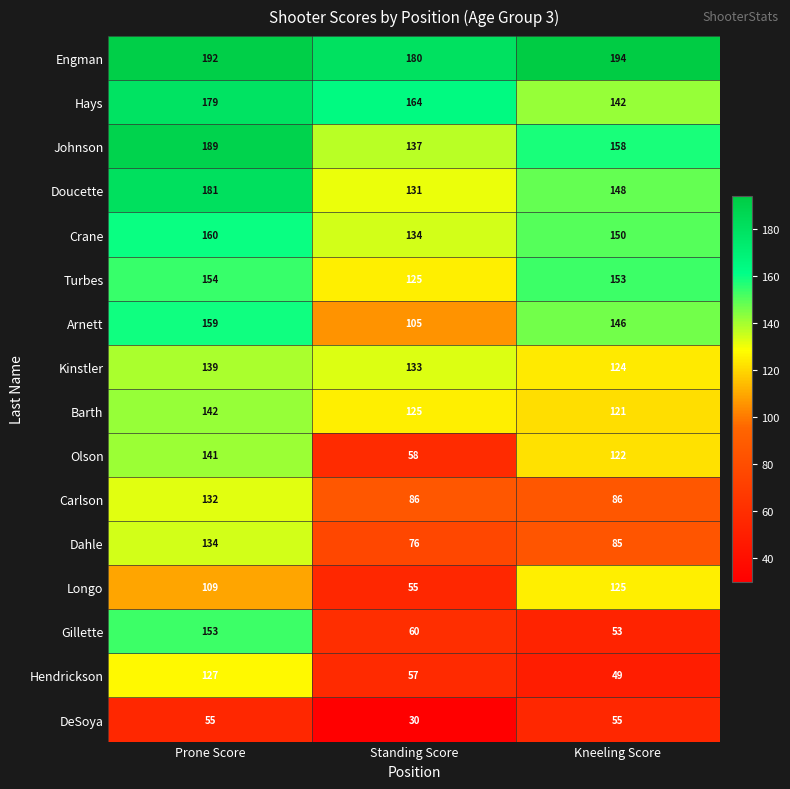

The Kinstler series shows 34 at Standing Score. True or false?

False